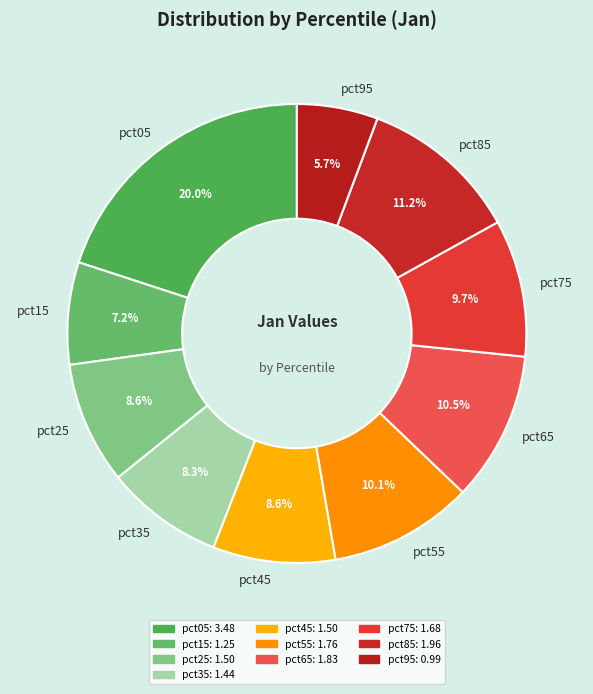

How many slices are in this pie chart?

10